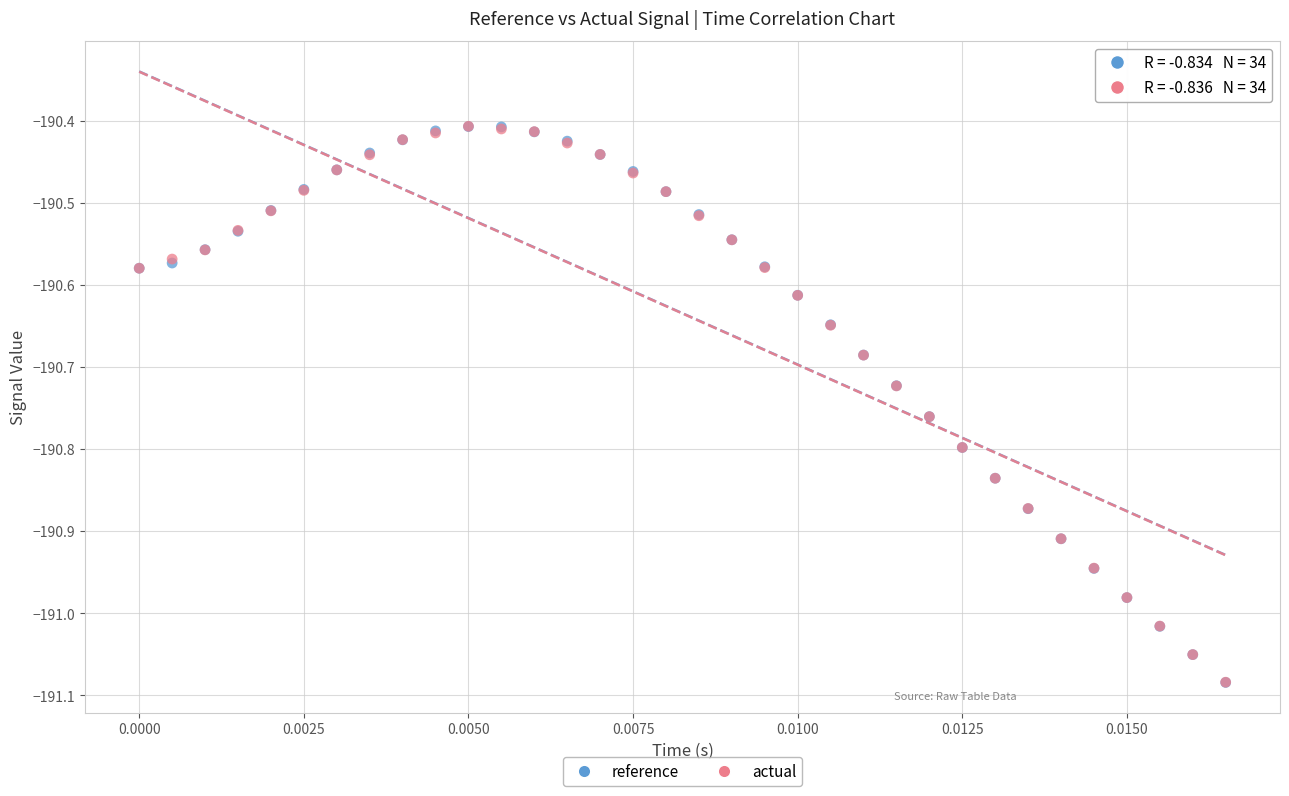

What are all the series names shown in the legend?

reference, actual